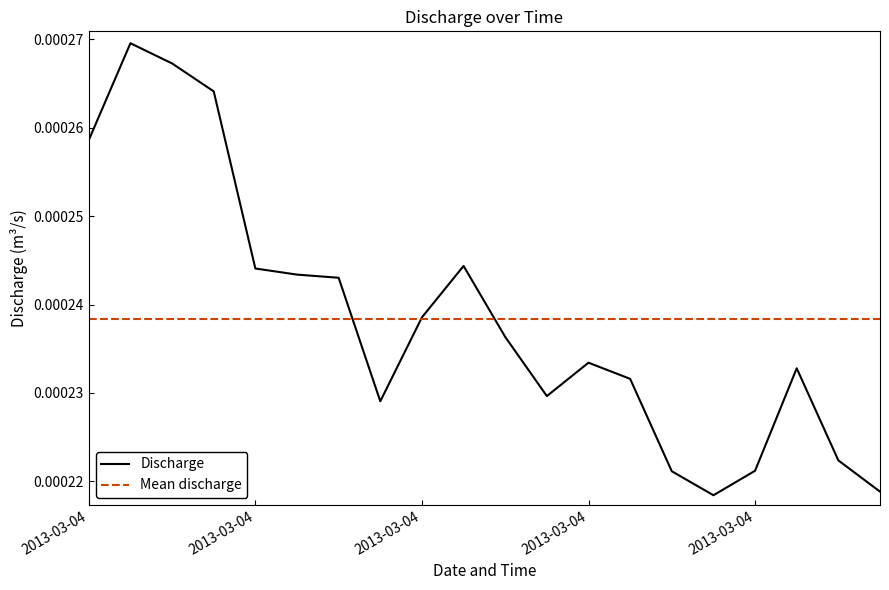

True or false: the data shows 0.0 at 2013-03-04 19:54.

True